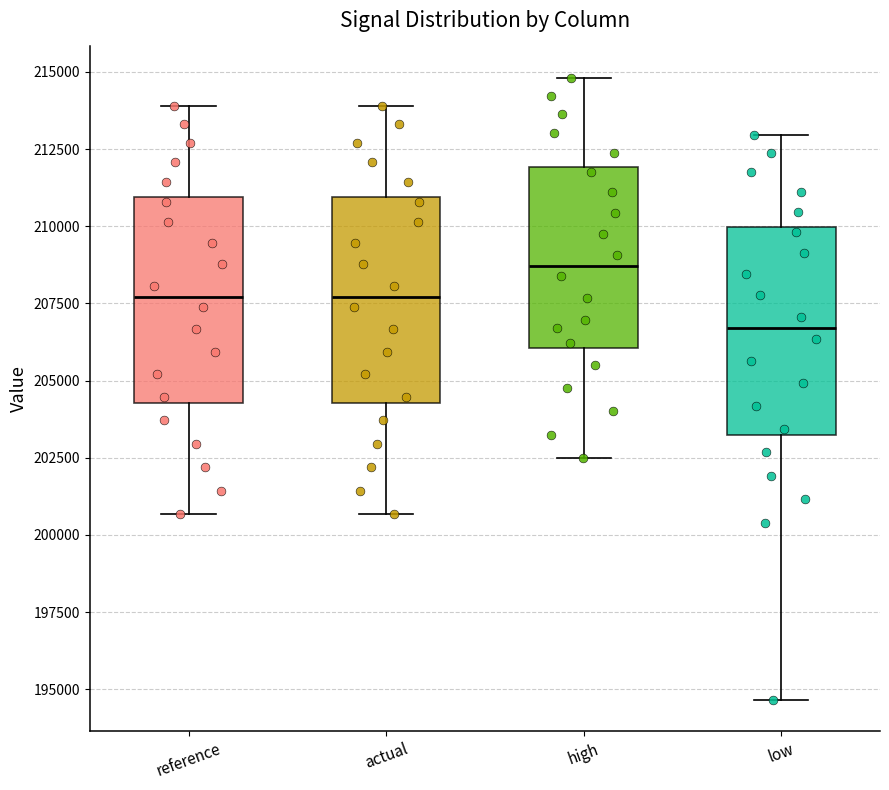

Reading left to right, transcribe this box plot: for each box, give where its median line is, the range the box spans, and where its two whiskers end, as read against the y-axis. The values are not printed on the chart, so give them approximately, as read against the axis.

reference: median 207500, box 204500 to 211000, whiskers 200500 to 214000
actual: median 207500, box 204500 to 211000, whiskers 200500 to 214000
high: median 208500, box 206000 to 212000, whiskers 202500 to 215000
low: median 206500, box 203000 to 210000, whiskers 194500 to 213000